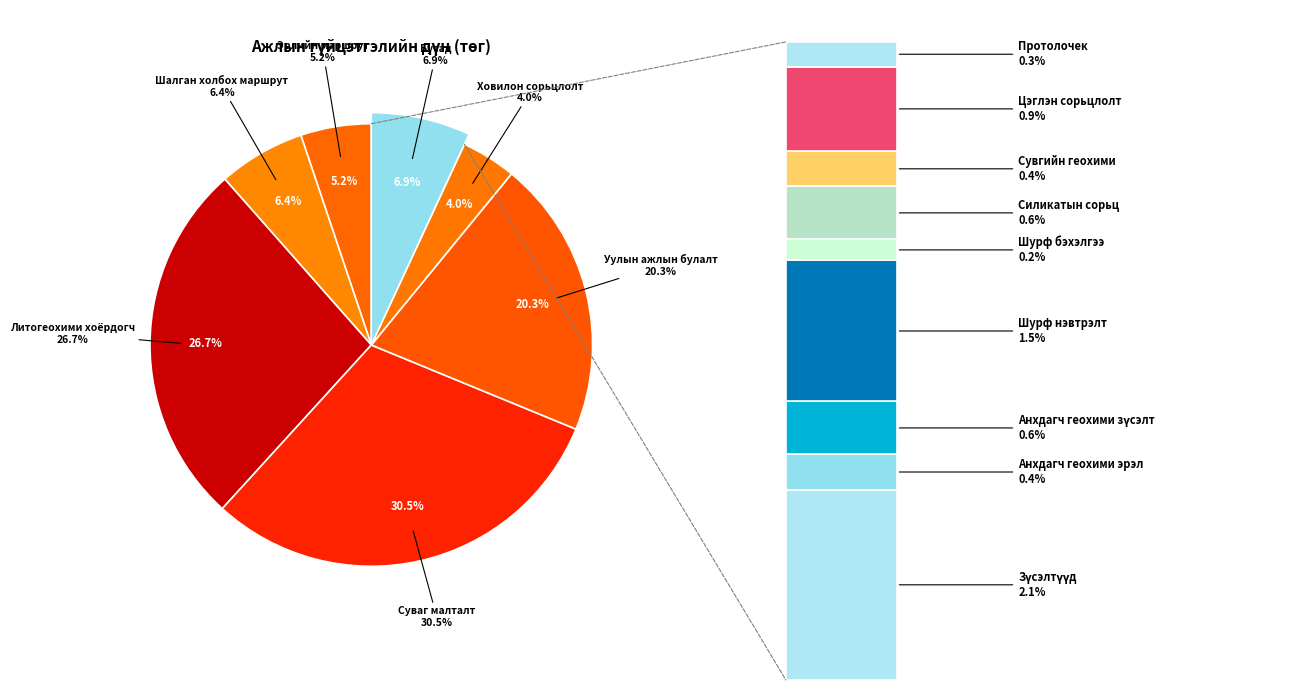

What is the smallest slice in the pie chart?

Шурф бэхэлгээ